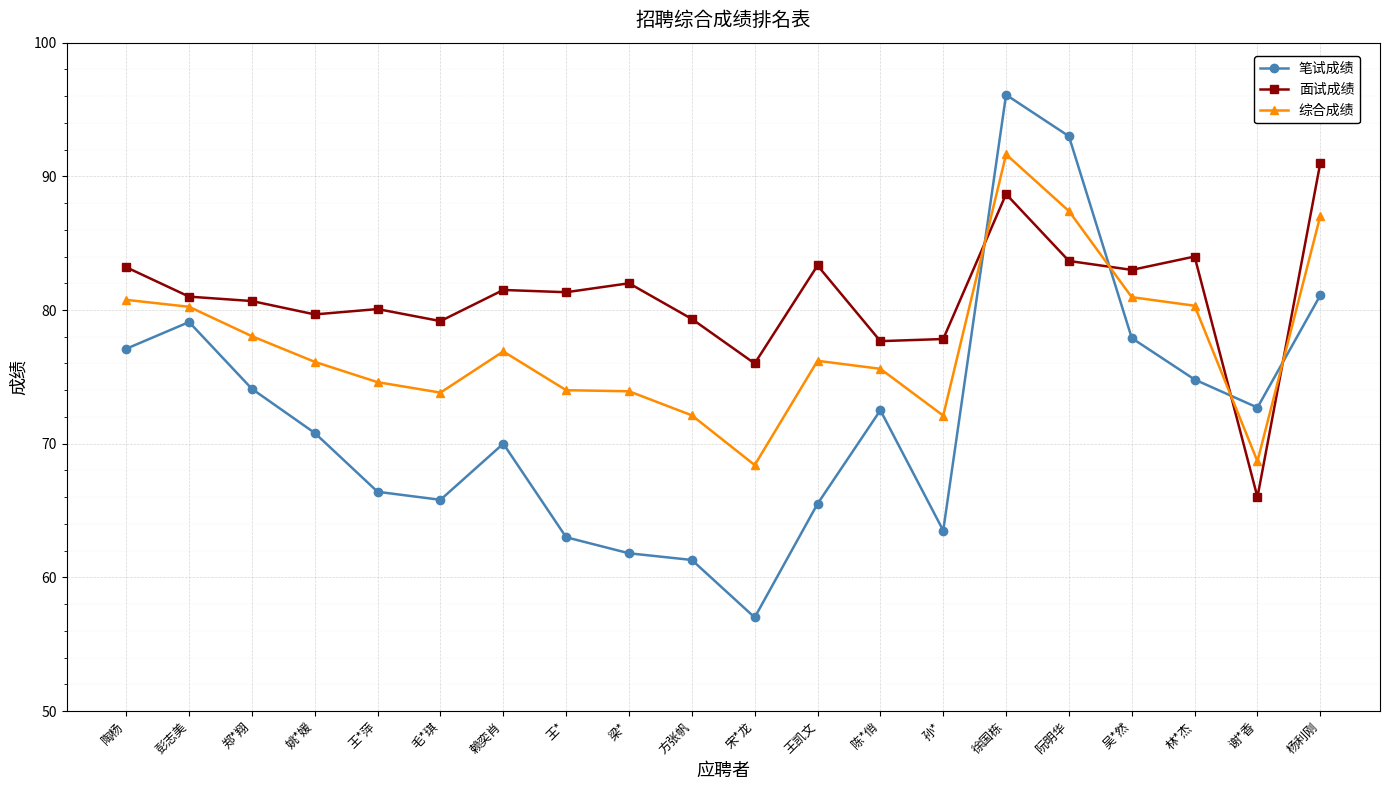

What is the total value across all series at 阮明华?

264.1